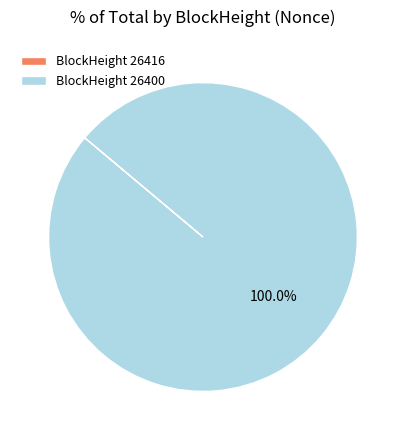

Which category has the biggest portion of the pie?

BlockHeight 26400